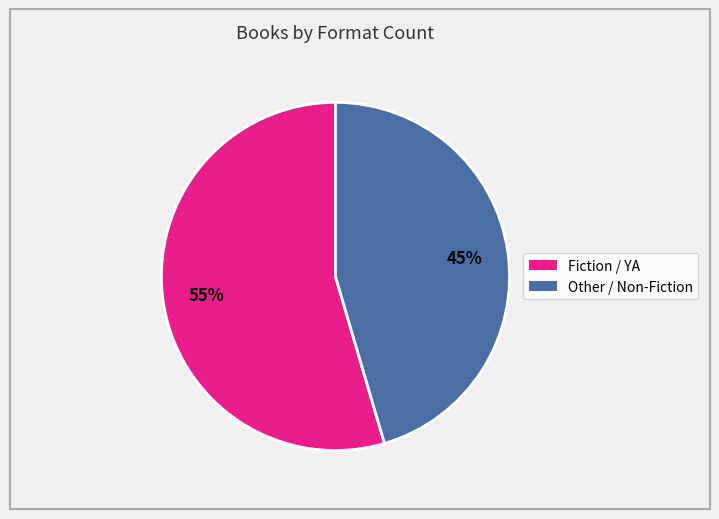

To the nearest percent, what is the average slice percentage?

50%